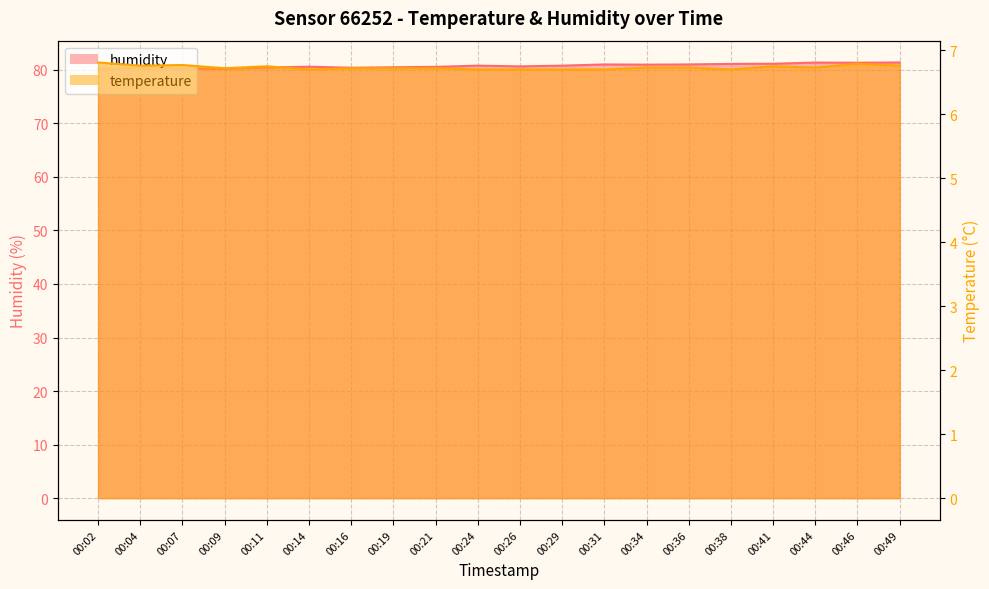

True or false: temperature and humidity cross at least once.

False